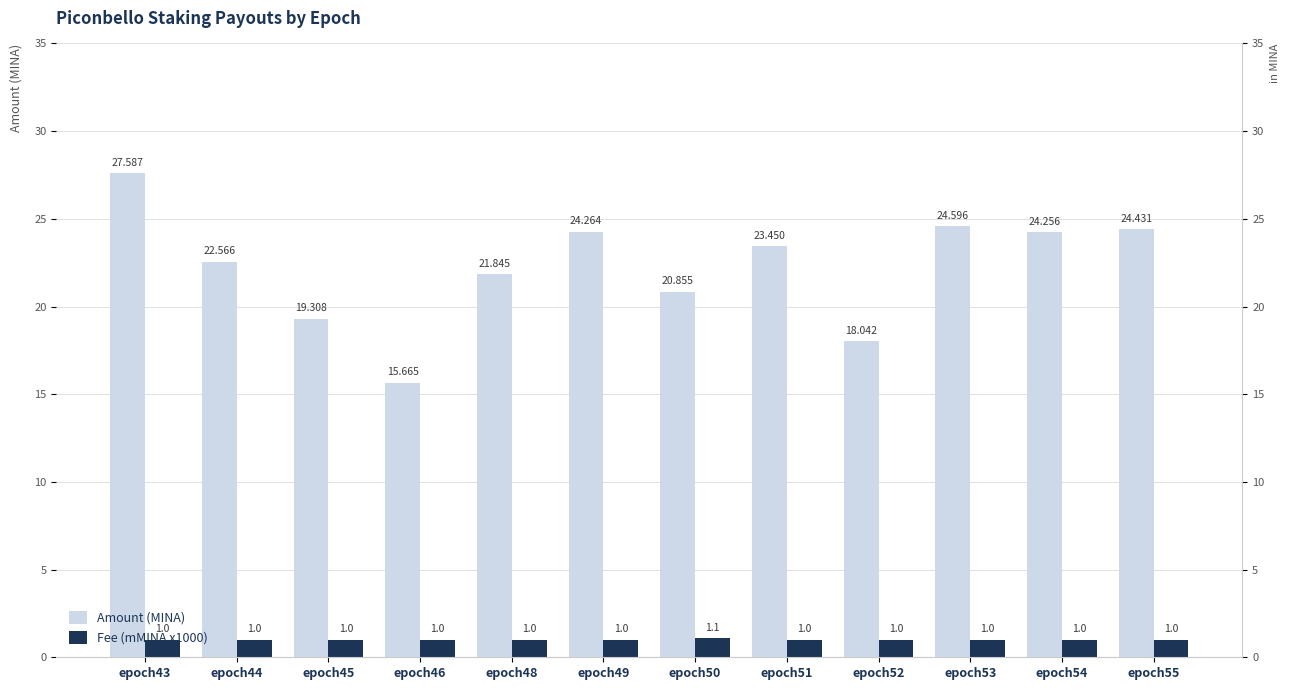

Rank the series by their maximum value, from lowest to highest.

Fee (mMINA x1000), Amount (MINA)